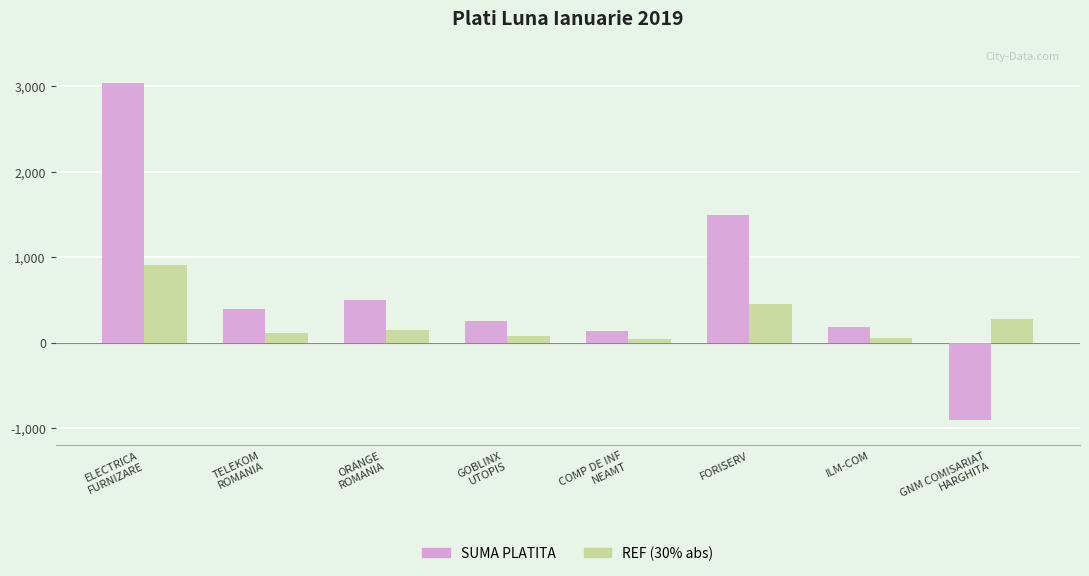

Which series has the largest total across all categories?

SUMA PLATITA